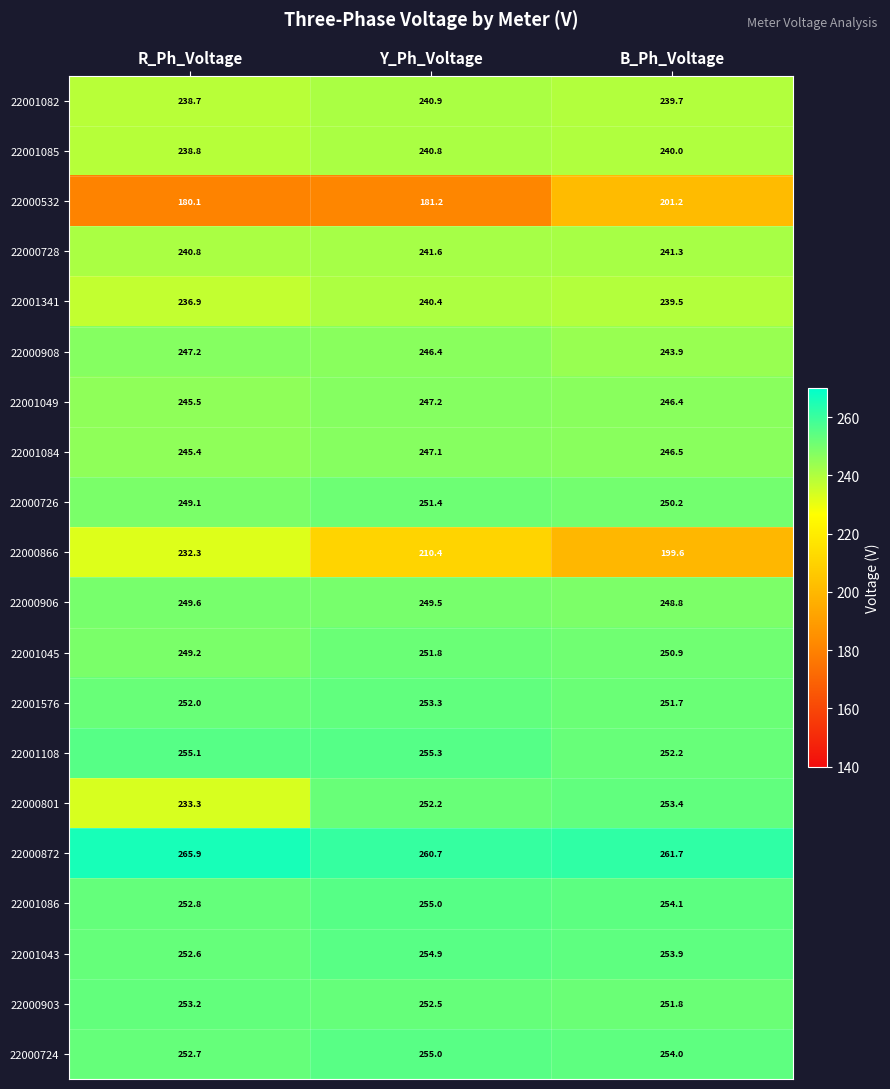

What is the average value of the 22001043 series?

253.8